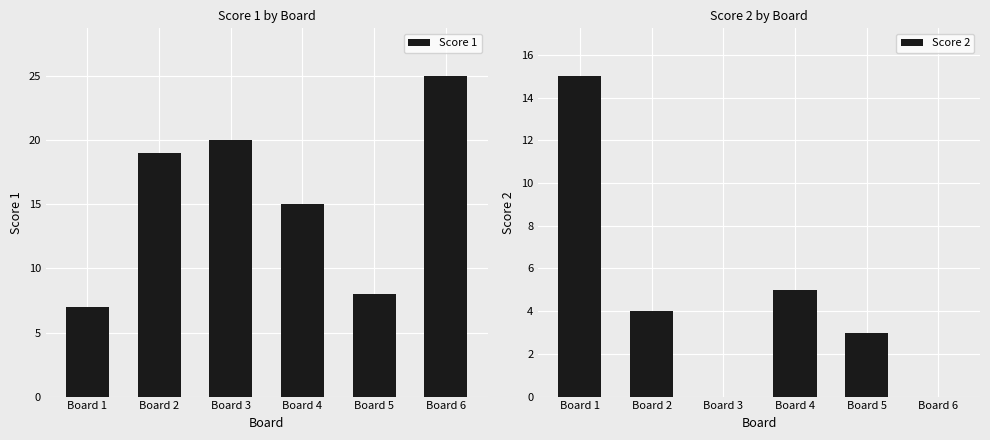

Reading left to right, list all the values displayed in this chart.

Score 1: 7	19	20	15	8	25
Score 2: 15	4	0	5	3	0